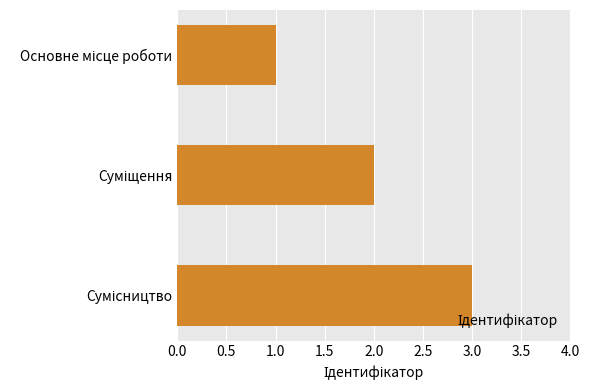

What is the sum of all values?

6